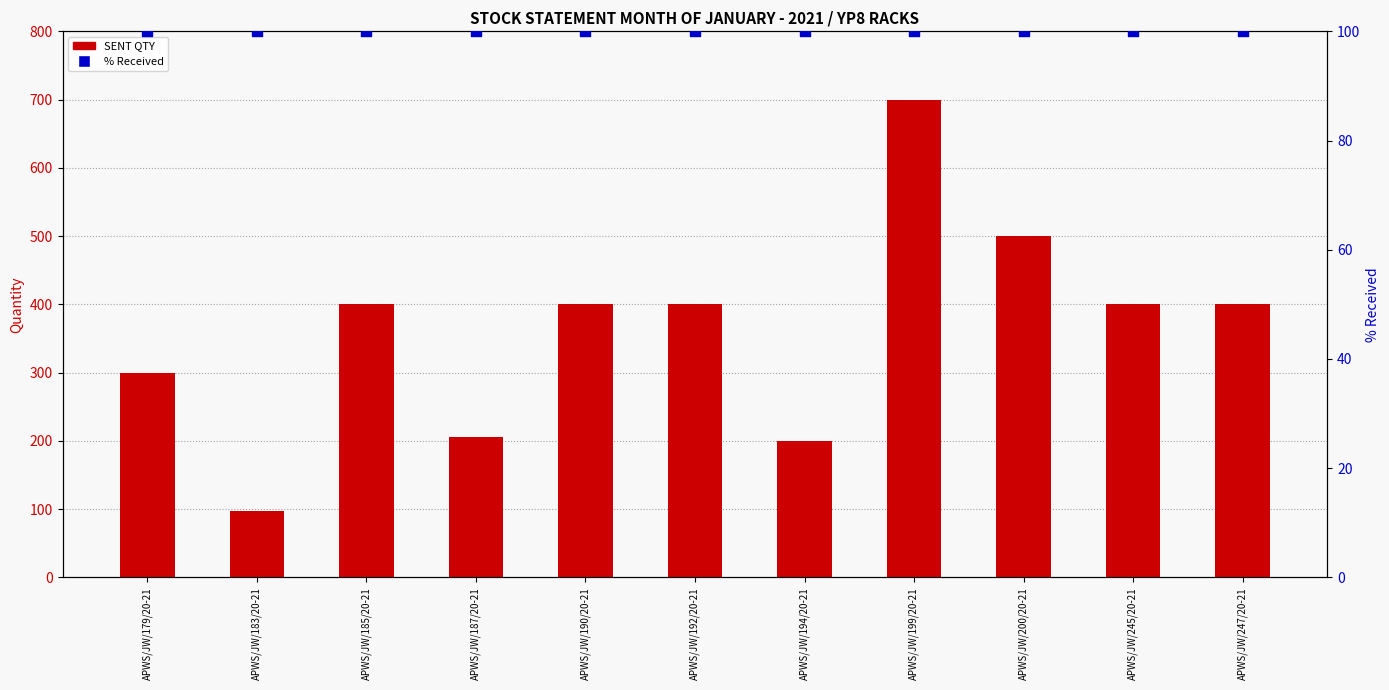

Is the value of % Received at APWS/JW/179/20-21 greater than the value of SENT QTY at APWS/JW/179/20-21?

No